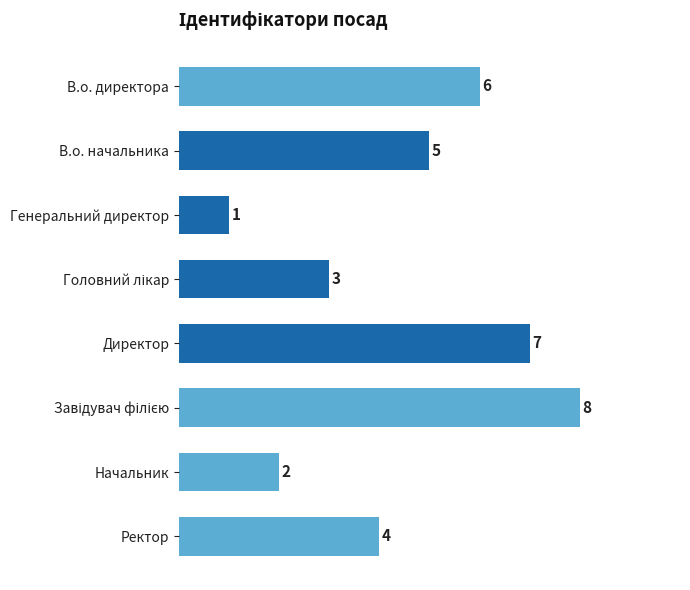

Which label corresponds to the smallest value in the chart?

Генеральний директор